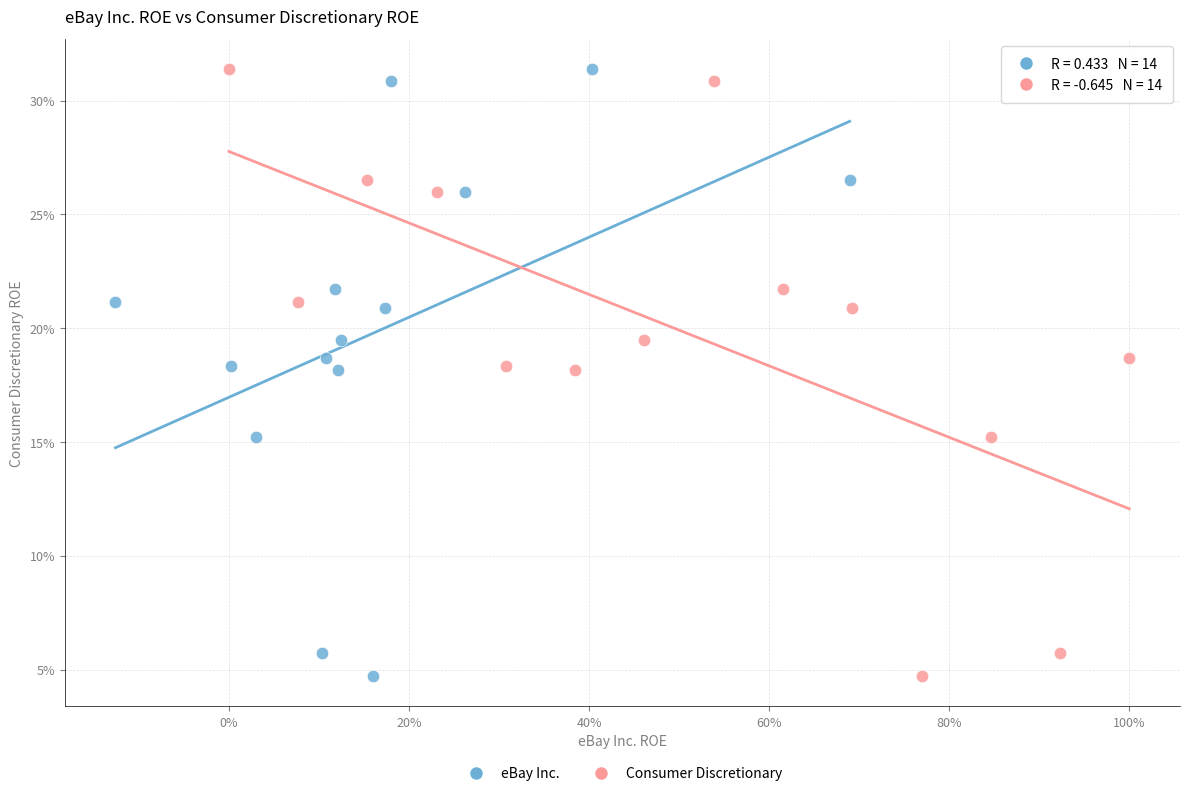

What are all the series names shown in the legend?

eBay Inc., Consumer Discretionary